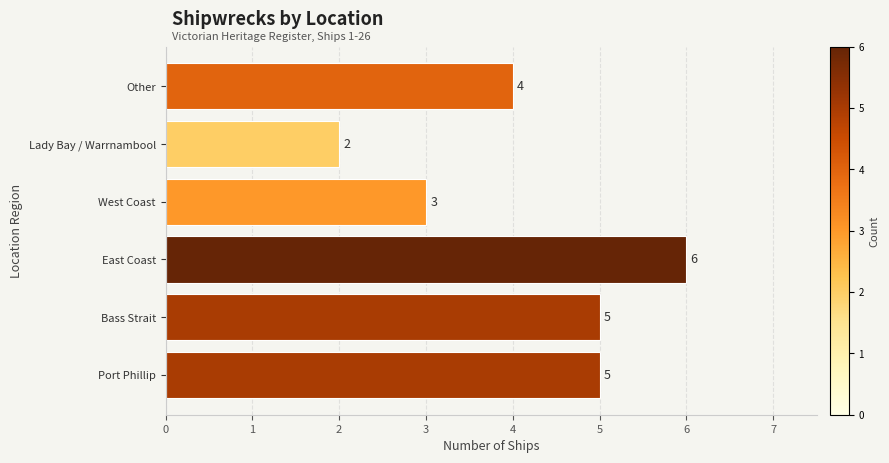

What value does the data have at Bass Strait?

5